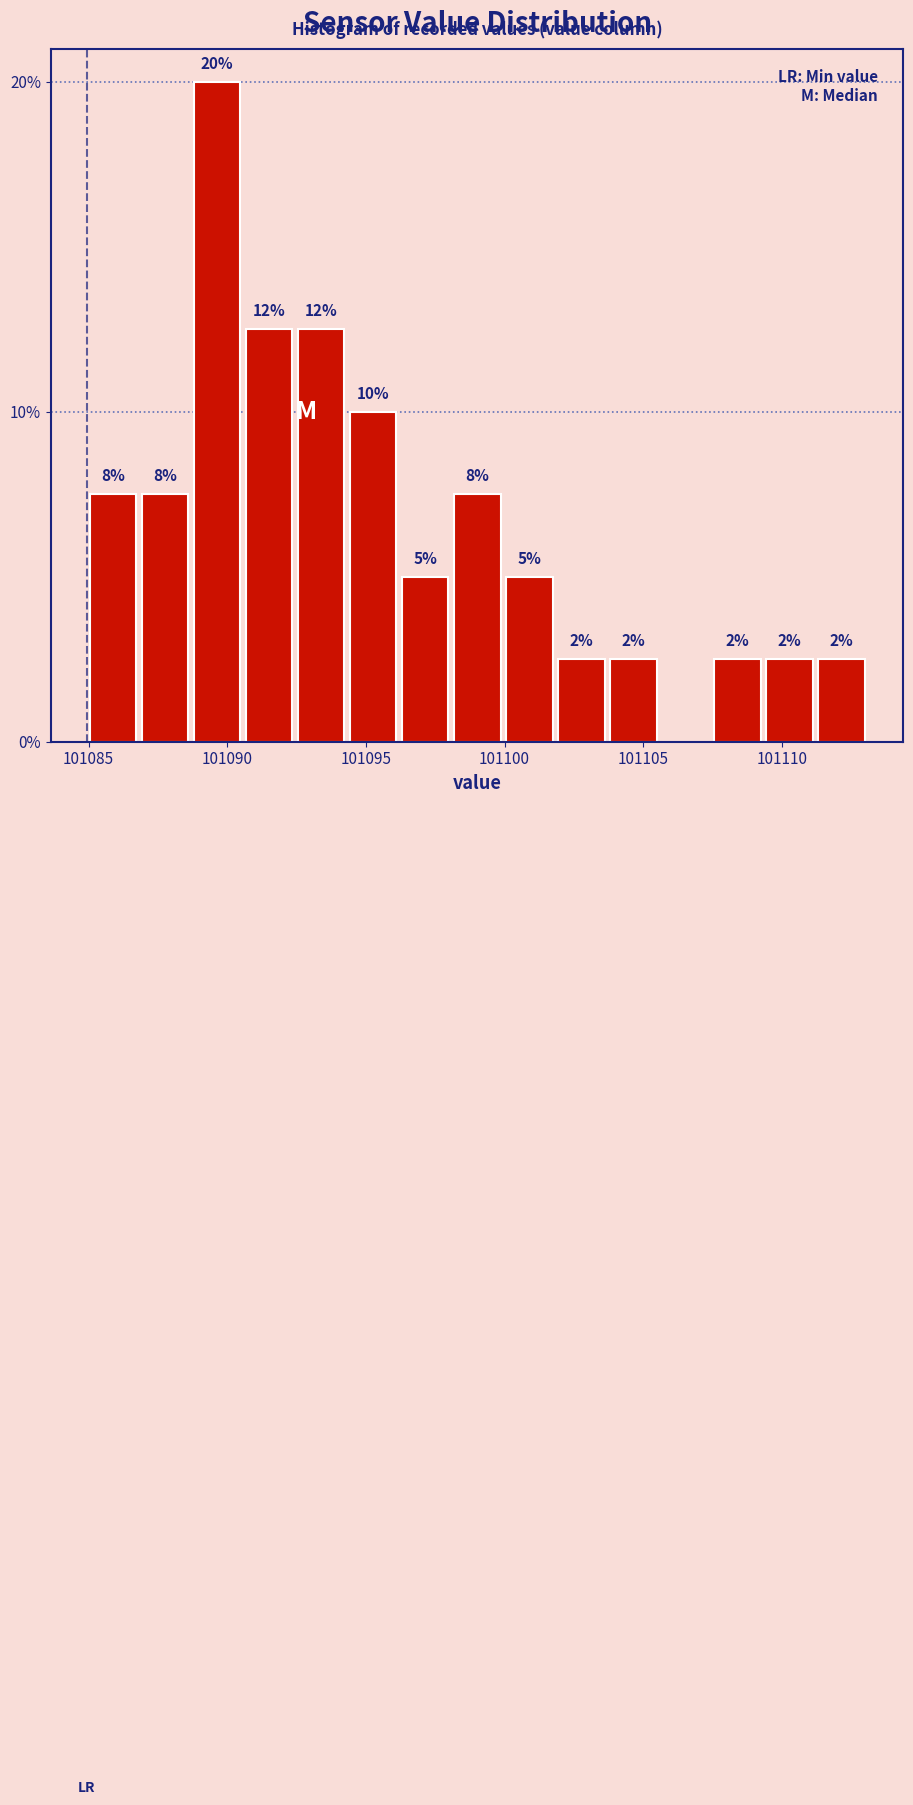

Read against the x-axis, roughly where is the centre of the tallest bar?

101089.5